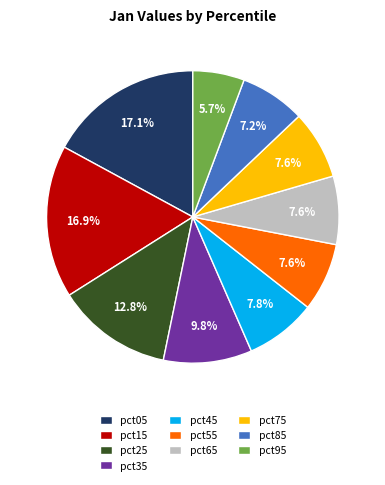

Is there any slice that represents more than half of the pie?

No